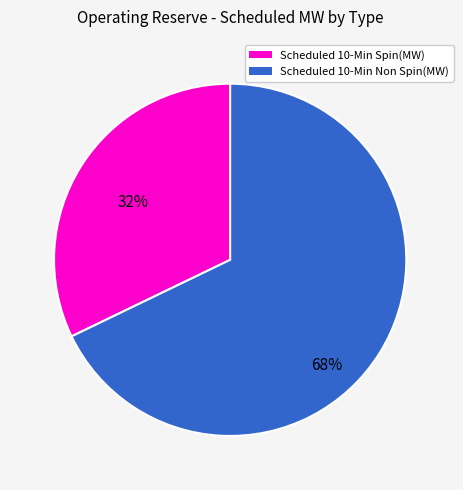

Does any single category account for the majority?

Yes